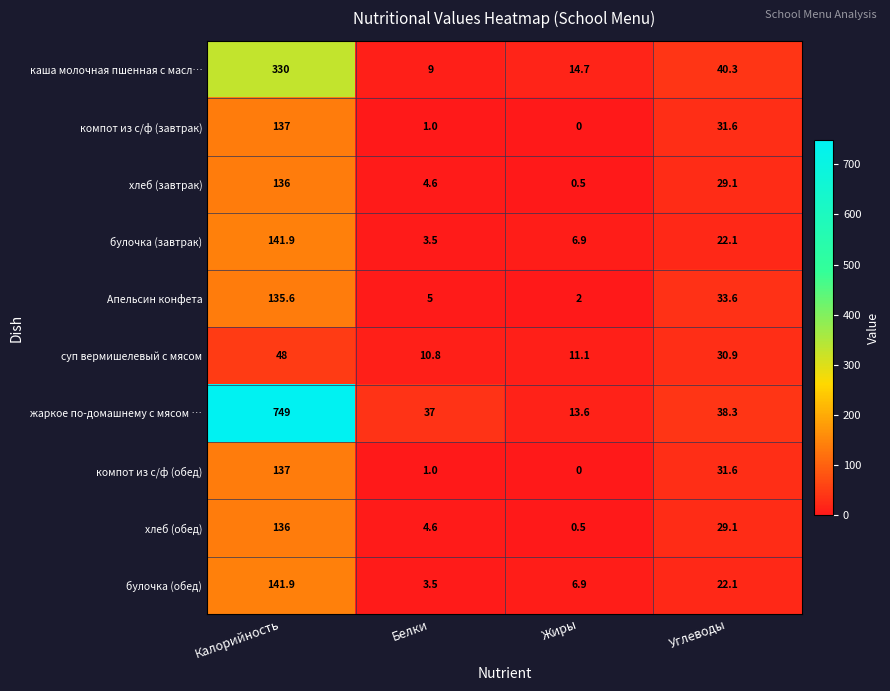

Where does the суп вермишелевый с мясом series first go above 30?

Калорийность